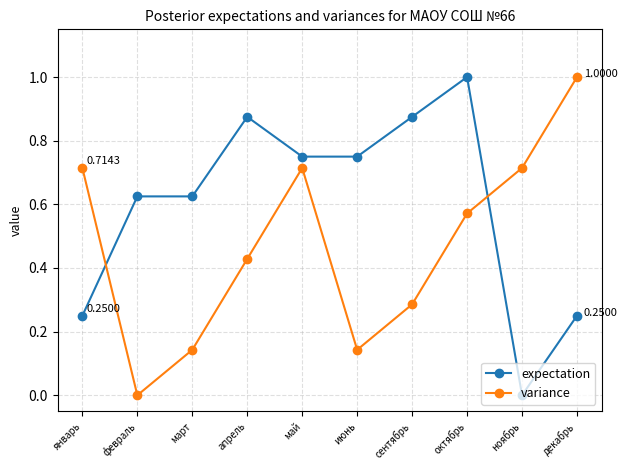

What is the difference between the expectation values at июнь and декабрь?

0.5